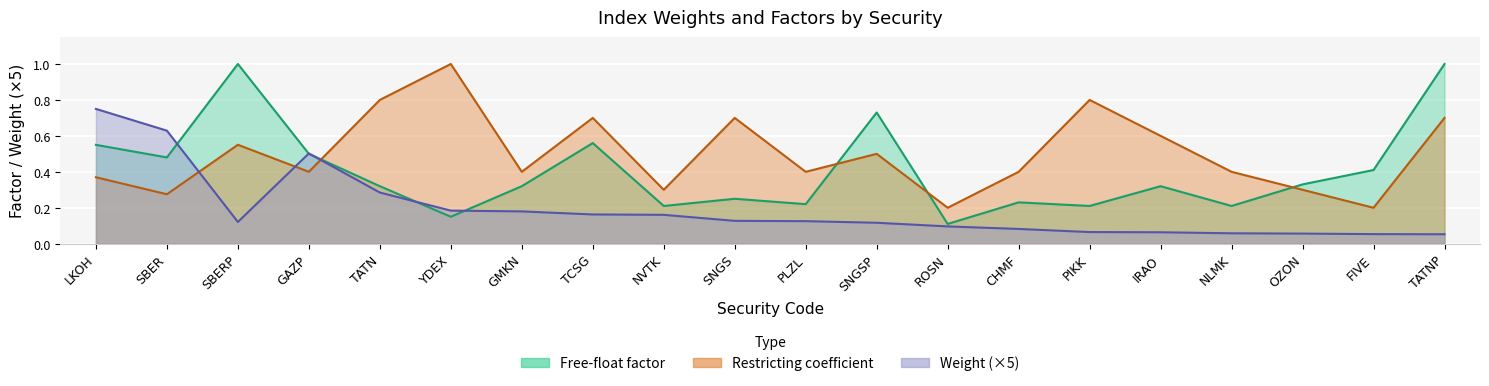

What is the minimum value for restricting?

0.2